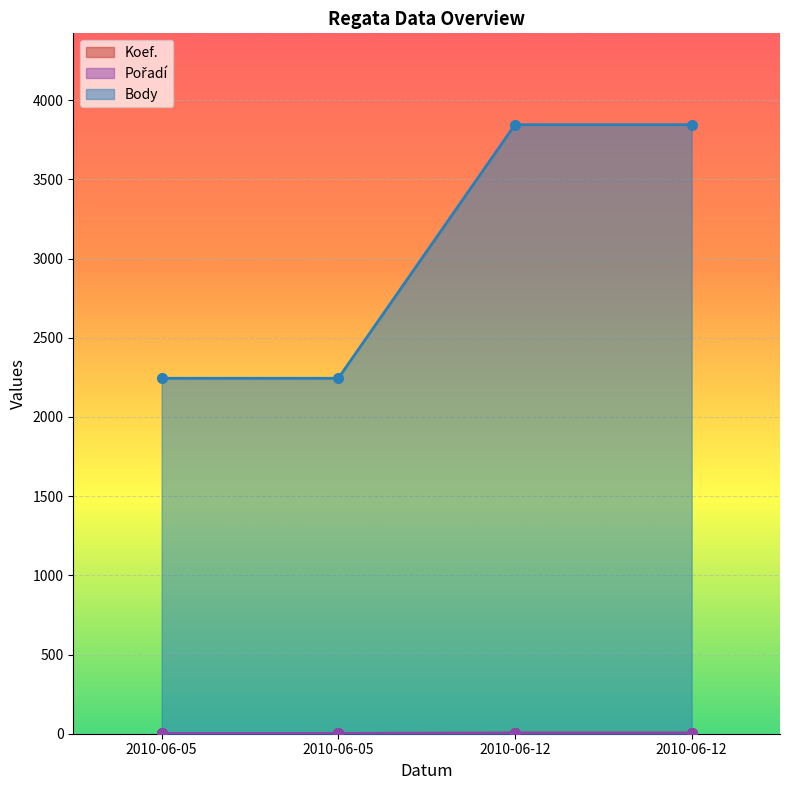

Which has a higher value, 2010-06-12 or 2010-06-05?

2010-06-12